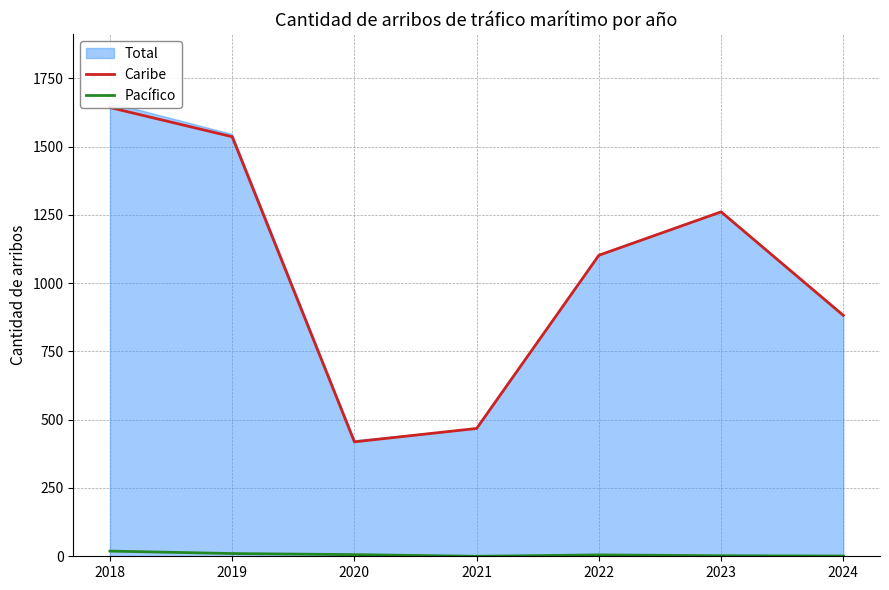

Which has a higher value, 2021 or 2018?

2018